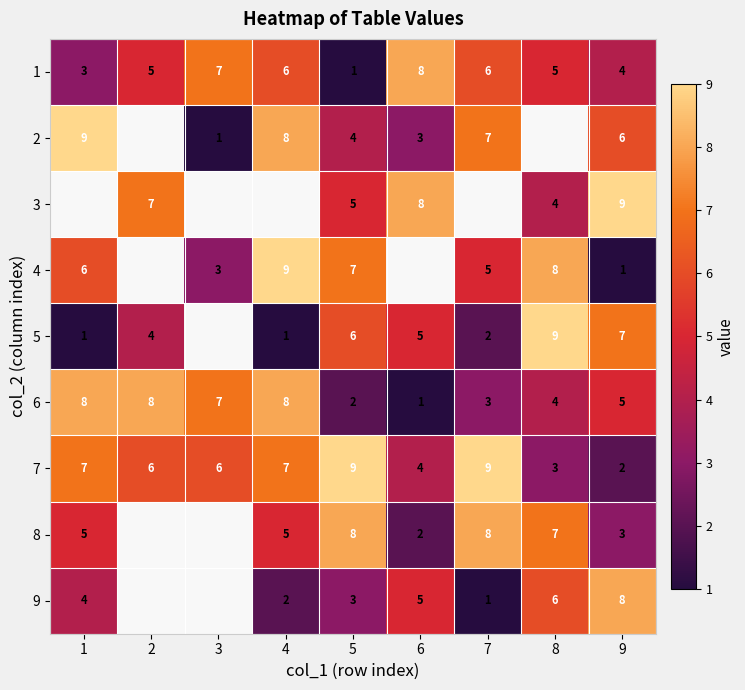

How many values in the 1 series are below 5?

3